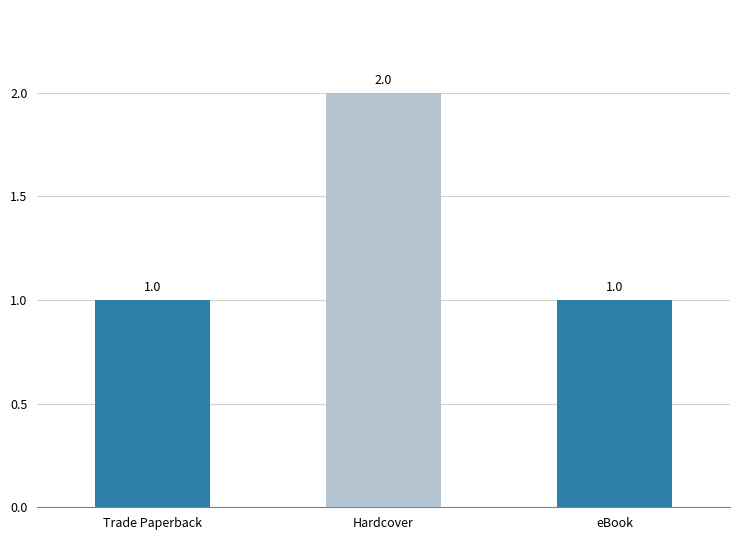

True or false: the data shows 2 at eBook.

False